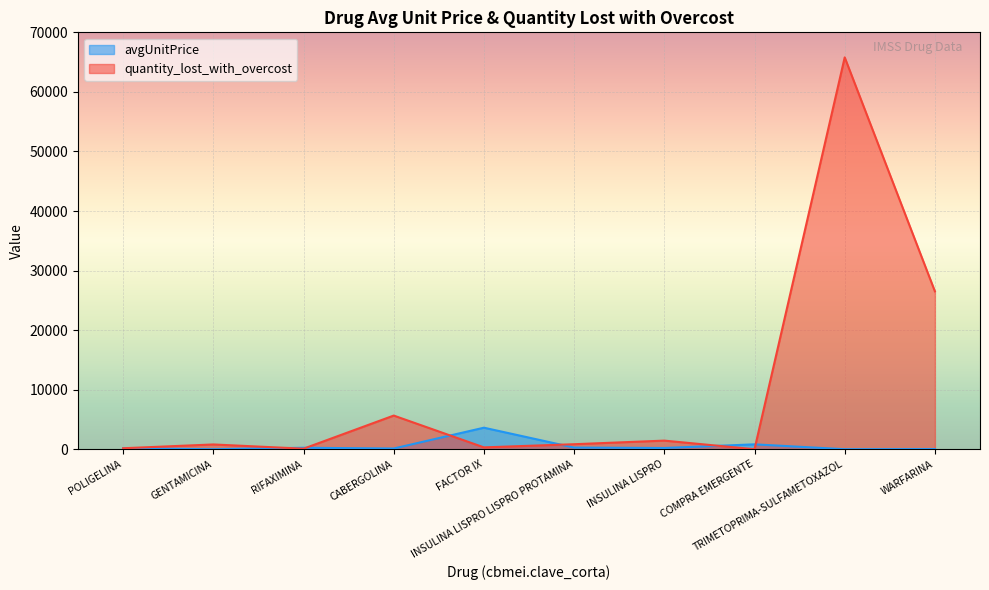

What is the minimum value for avgUnitPrice?

4.4